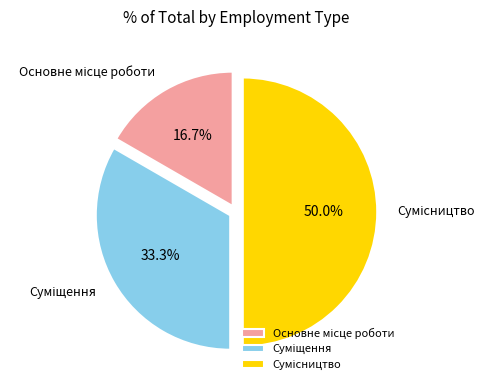

The Сумісництво slice represents 50% of the pie. True or false?

True